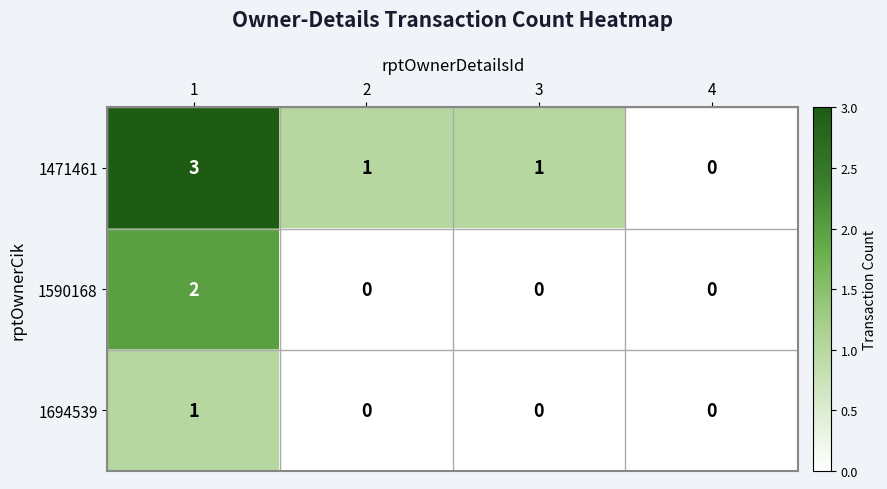

List the series in order of their peak value, highest first.

1471461, 1590168, 1694539